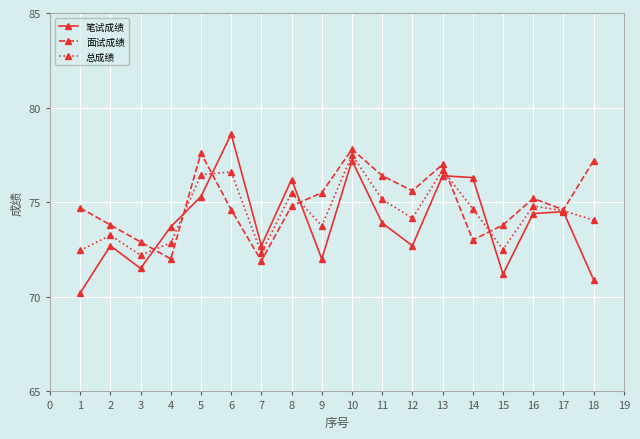

True or false: 面试成绩 has more than 0 points higher than both neighbors.

True